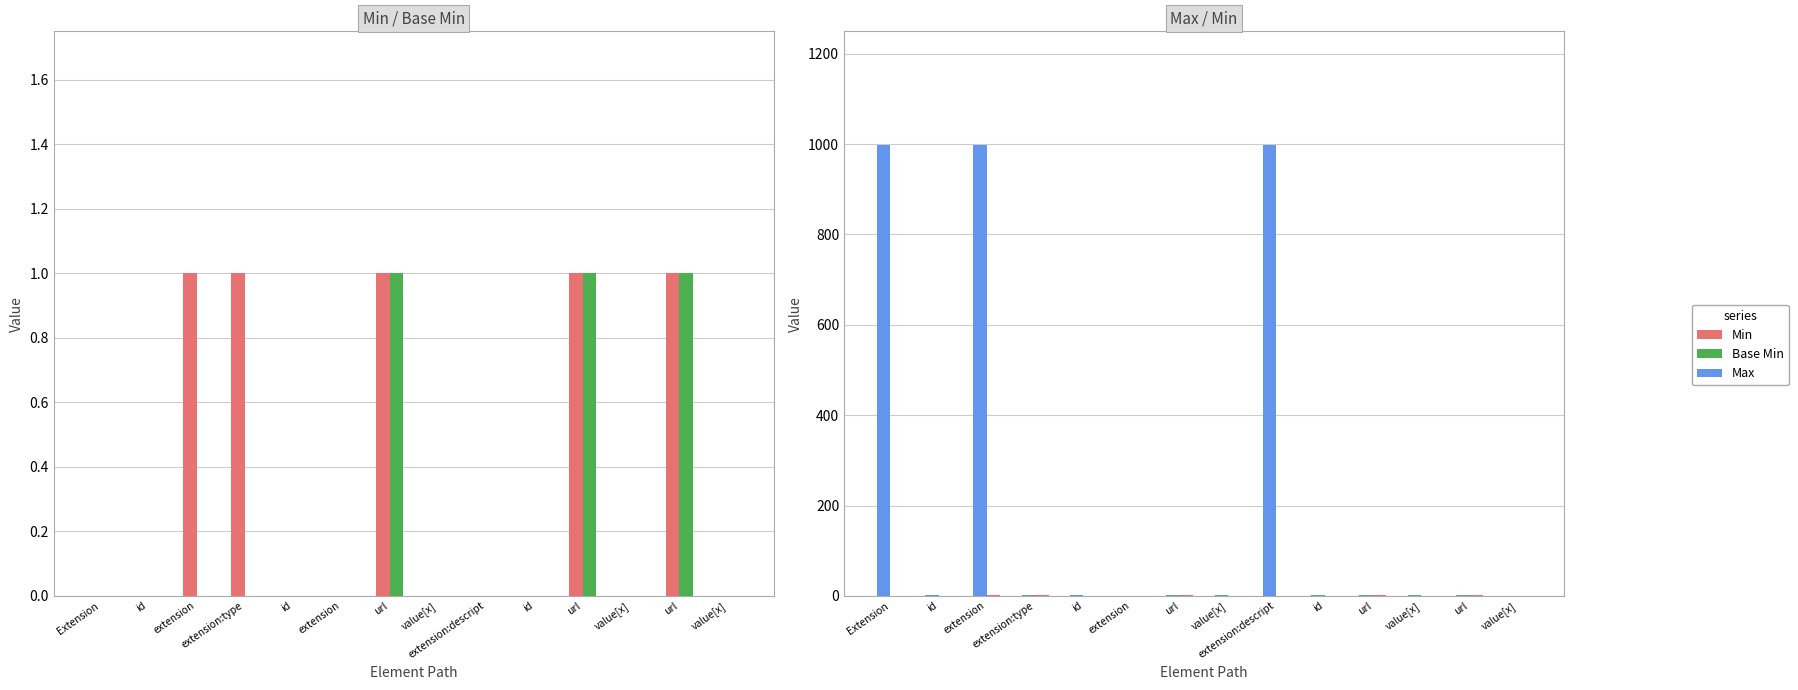

What are all the series names shown in the legend?

Min, Base Min, Max